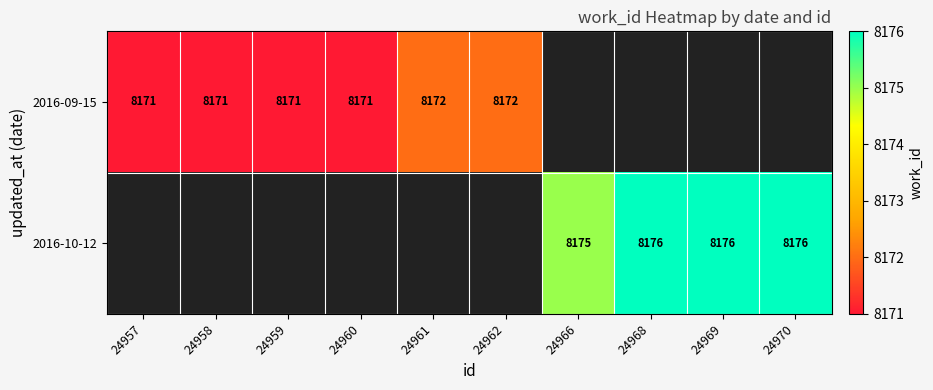

The value of 2016-09-15 at 24959 is 8171. True or false?

True